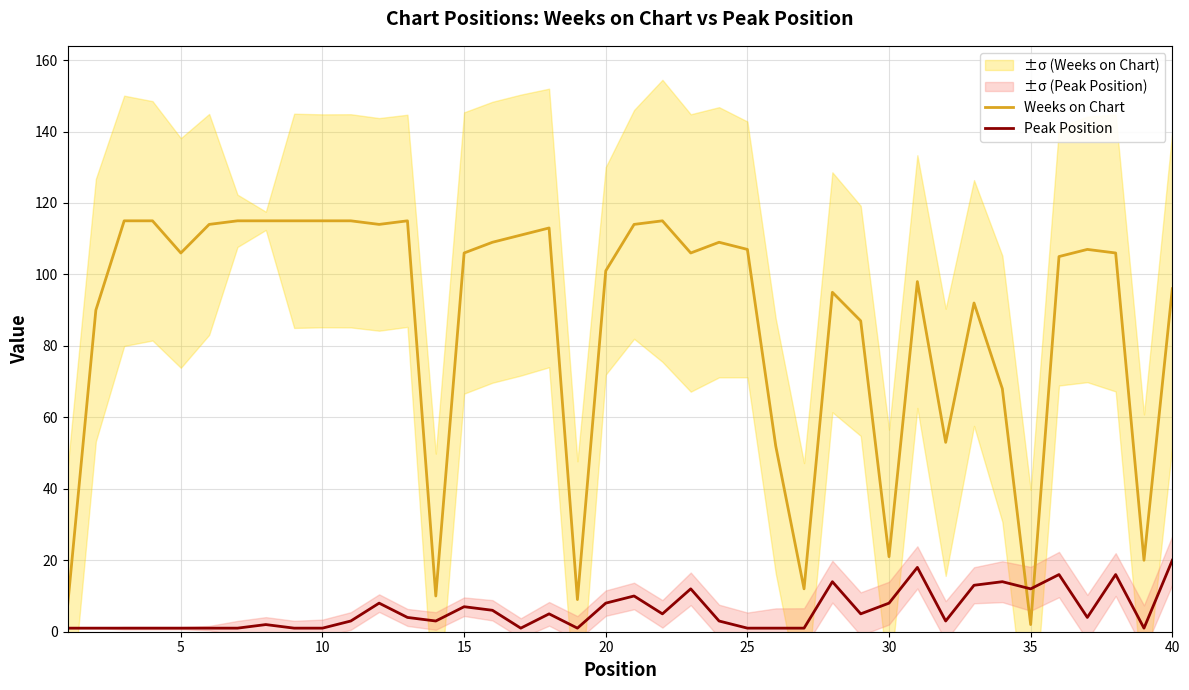

Reading left to right, what are all the values shown in this chart?

Weeks on Chart: 7	90	115	115	106	114	115	115	115	115	115	114	115	10	106	109	111	113	9	101	114	115	106	109	107	52	12	95	87	21	98	53	92	68	2	105	107	106	20	96
Peak Position: 1	1	1	1	1	1	1	2	1	1	3	8	4	3	7	6	1	5	1	8	10	5	12	3	1	1	1	14	5	8	18	3	13	14	12	16	4	16	1	20